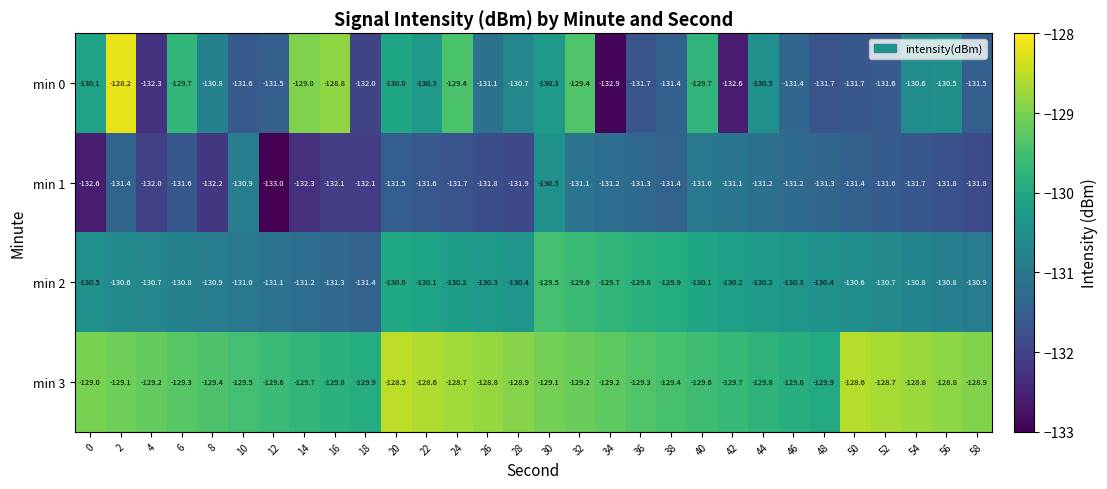

What is the maximum value for min 3?

-128.5